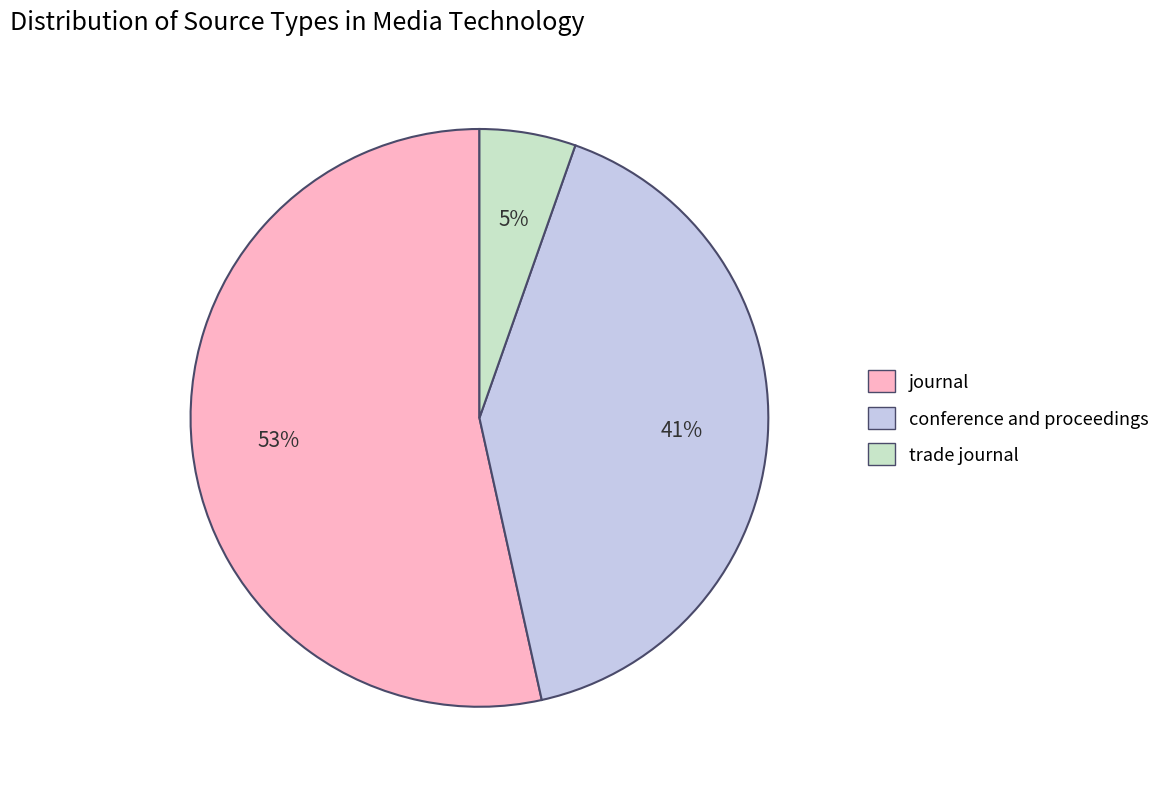

Between trade journal and conference and proceedings, which is larger?

conference and proceedings